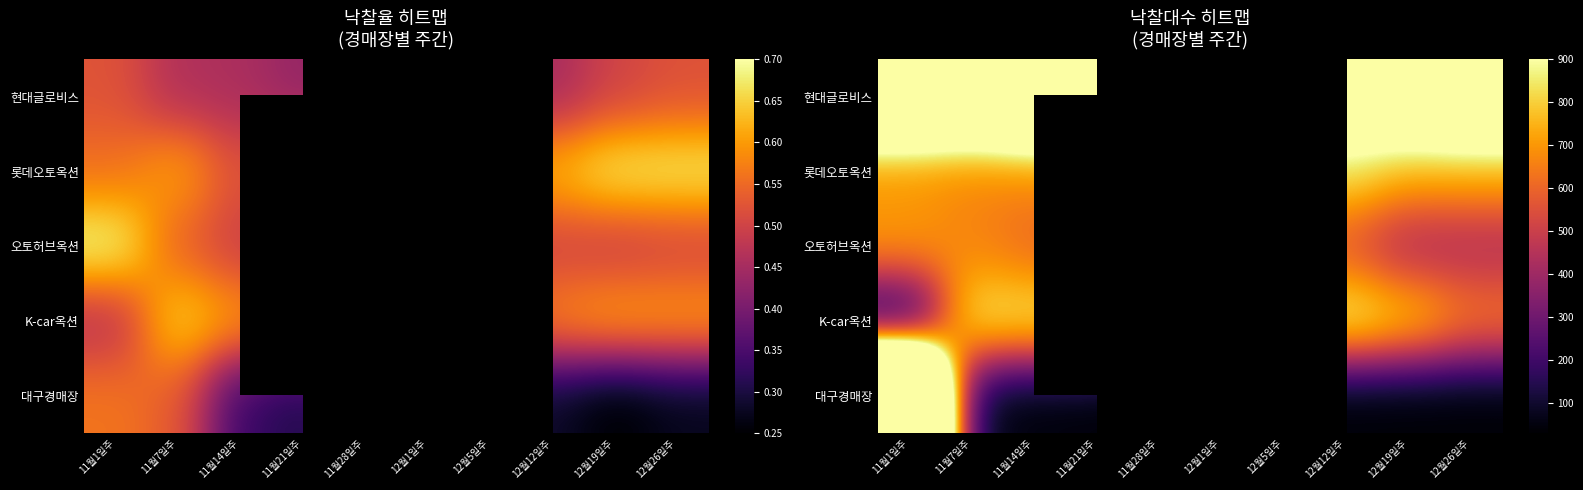

What value does the 현대글로비스 series have at 12월19일주?

1305.0